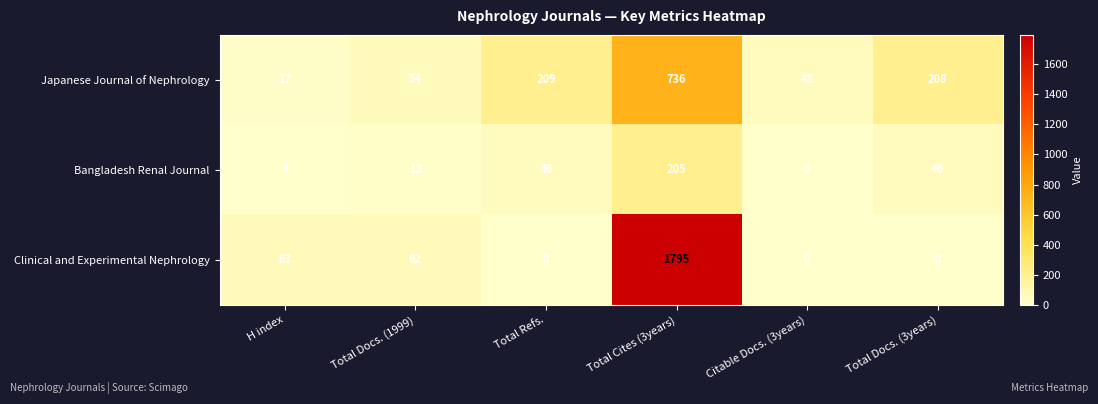

Which series has the largest total across all categories?

Clinical and Experimental Nephrology